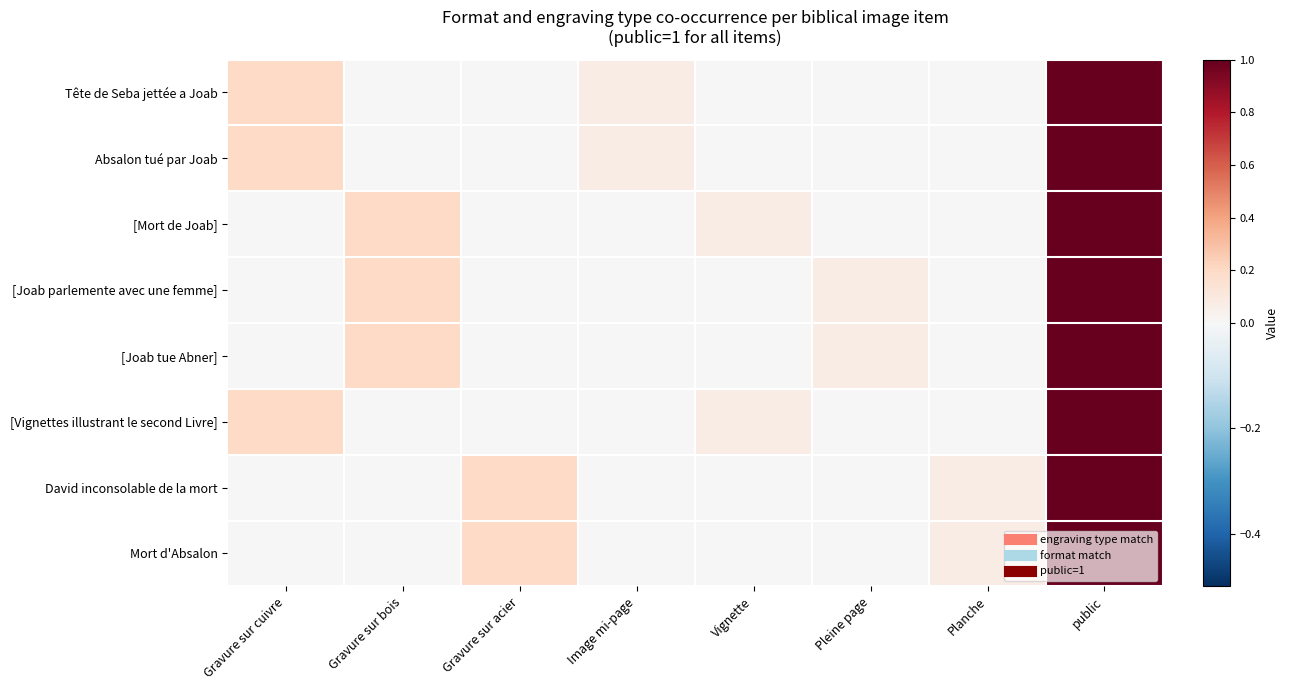

Reading left to right, transcribe all the data shown in this chart.

Tête de Seba jettée a Joab: Gravure sur cuivre=0.2	Gravure sur bois=0.0	Gravure sur acier=0.0	Image mi-page=0.1	Vignette=0.0	Pleine page=0.0	Planche=0.0	public=1.0
Absalon tué par Joab: Gravure sur cuivre=0.2	Gravure sur bois=0.0	Gravure sur acier=0.0	Image mi-page=0.1	Vignette=0.0	Pleine page=0.0	Planche=0.0	public=1.0
[Mort de Joab]: Gravure sur cuivre=0.0	Gravure sur bois=0.2	Gravure sur acier=0.0	Image mi-page=0.0	Vignette=0.1	Pleine page=0.0	Planche=0.0	public=1.0
[Joab parlemente avec une femme]: Gravure sur cuivre=0.0	Gravure sur bois=0.2	Gravure sur acier=0.0	Image mi-page=0.0	Vignette=0.0	Pleine page=0.1	Planche=0.0	public=1.0
[Joab tue Abner]: Gravure sur cuivre=0.0	Gravure sur bois=0.2	Gravure sur acier=0.0	Image mi-page=0.0	Vignette=0.0	Pleine page=0.1	Planche=0.0	public=1.0
[Vignettes illustrant le second Livre]: Gravure sur cuivre=0.2	Gravure sur bois=0.0	Gravure sur acier=0.0	Image mi-page=0.0	Vignette=0.1	Pleine page=0.0	Planche=0.0	public=1.0
David inconsolable de la mort: Gravure sur cuivre=0.0	Gravure sur bois=0.0	Gravure sur acier=0.2	Image mi-page=0.0	Vignette=0.0	Pleine page=0.0	Planche=0.1	public=1.0
Mort d'Absalon: Gravure sur cuivre=0.0	Gravure sur bois=0.0	Gravure sur acier=0.2	Image mi-page=0.0	Vignette=0.0	Pleine page=0.0	Planche=0.1	public=1.0